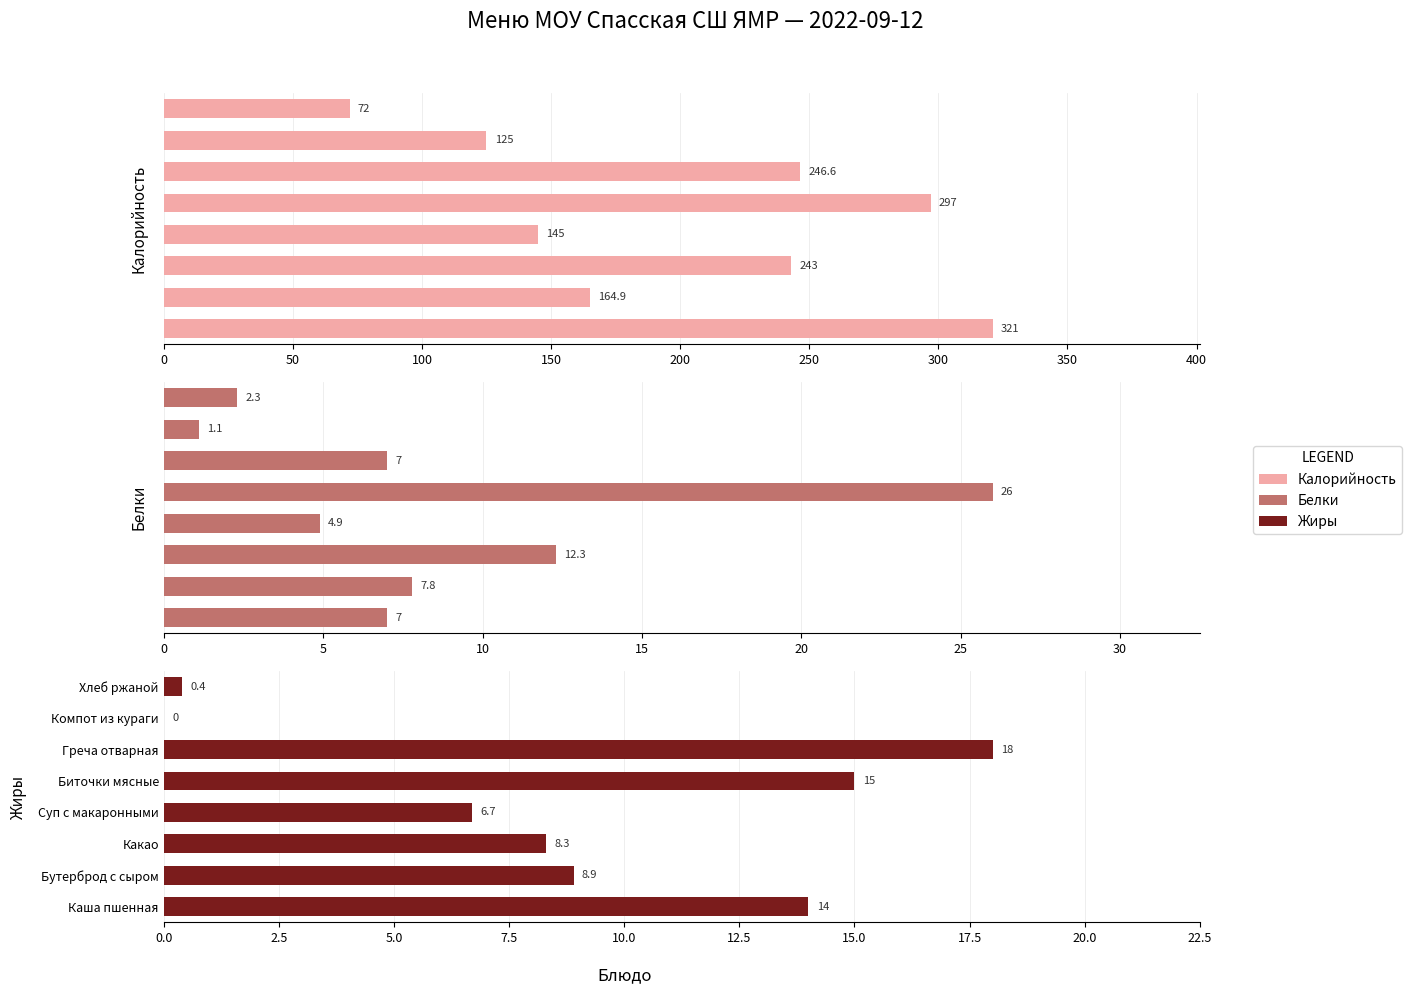

How many distinct data groups are displayed?

3